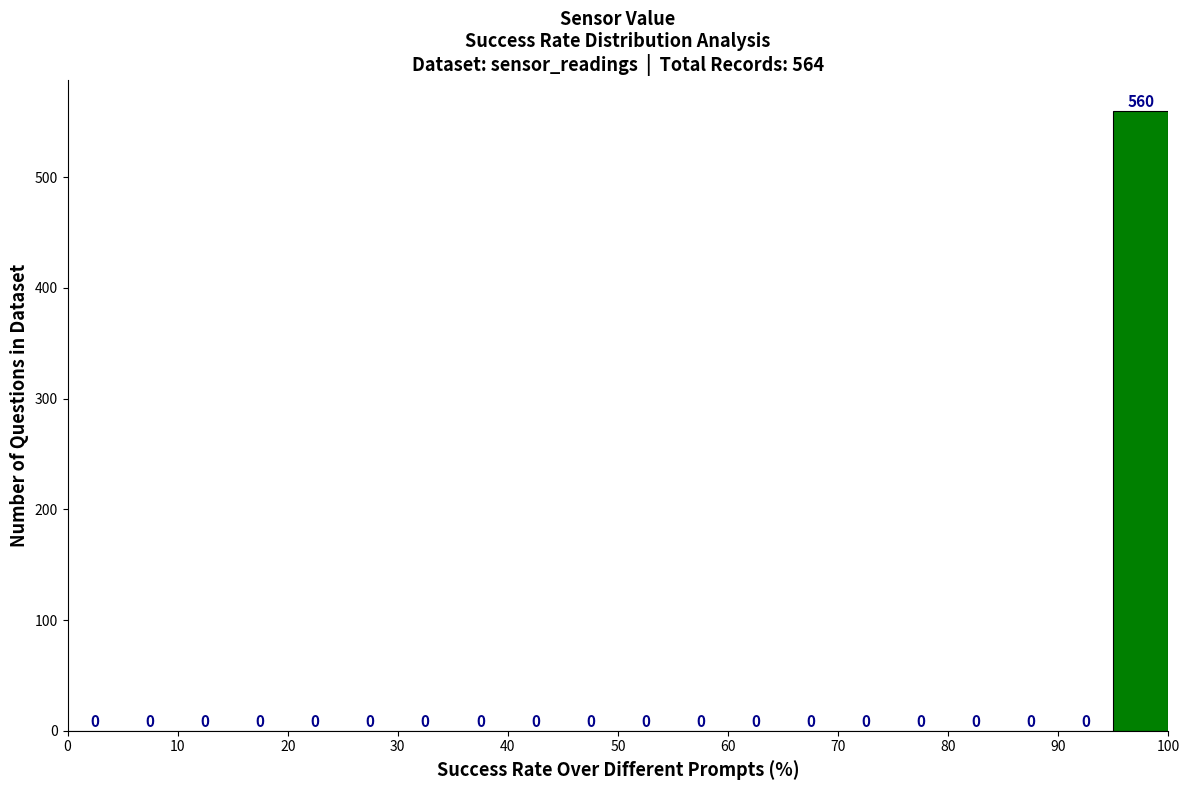

Reading left to right, list every bar in this chart as the range it spans on the x-axis followed by its height.

0 to 5: 0
5 to 10: 0
10 to 15: 0
15 to 20: 0
20 to 25: 0
25 to 30: 0
30 to 35: 0
35 to 40: 0
40 to 45: 0
45 to 50: 0
50 to 55: 0
55 to 60: 0
60 to 65: 0
65 to 70: 0
70 to 75: 0
75 to 80: 0
80 to 85: 0
85 to 90: 0
90 to 95: 0
95 to 100: 560